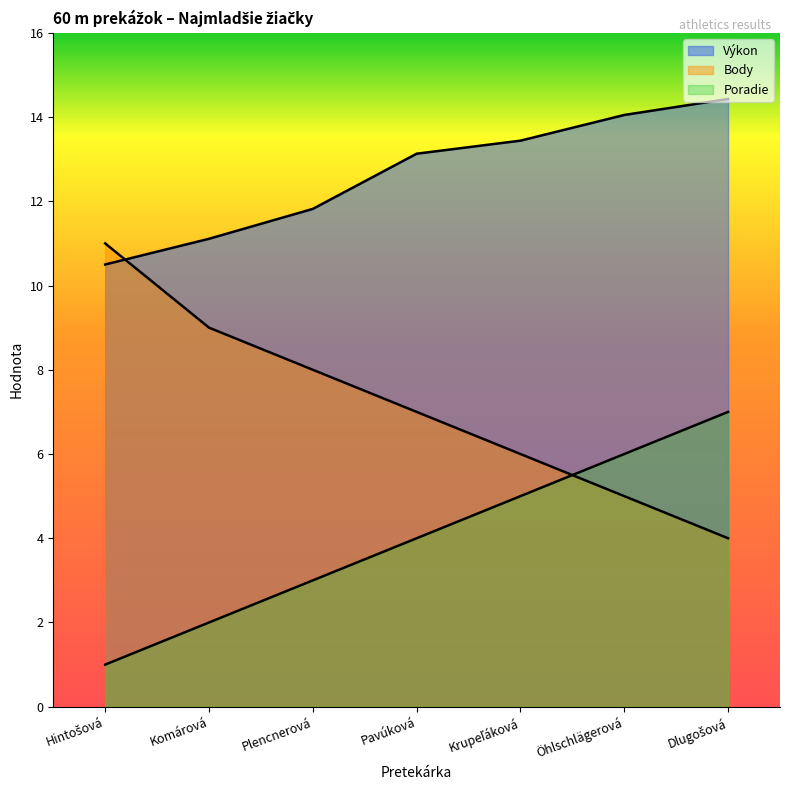

Where does the Poradie series first go above 4?

Krupeľáková